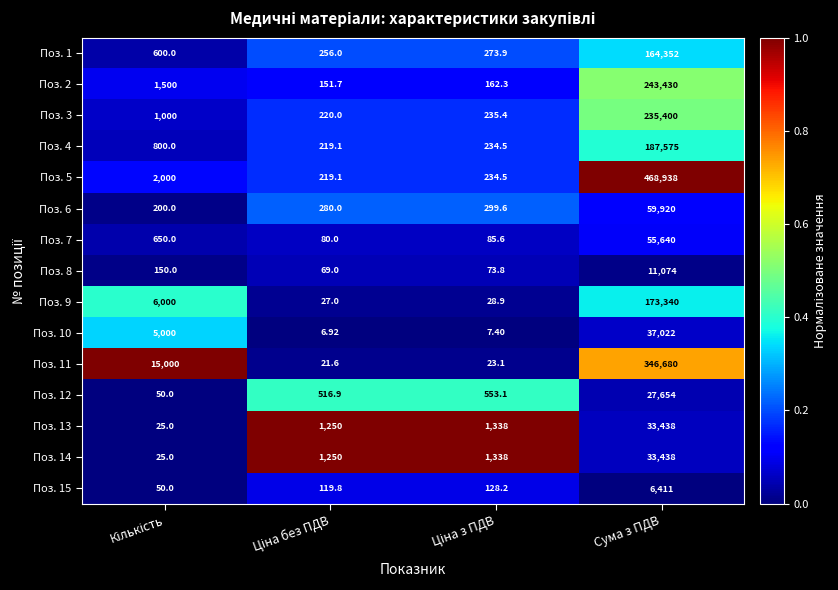

Which label corresponds to the largest value in the chart?

Сума з ПДВ